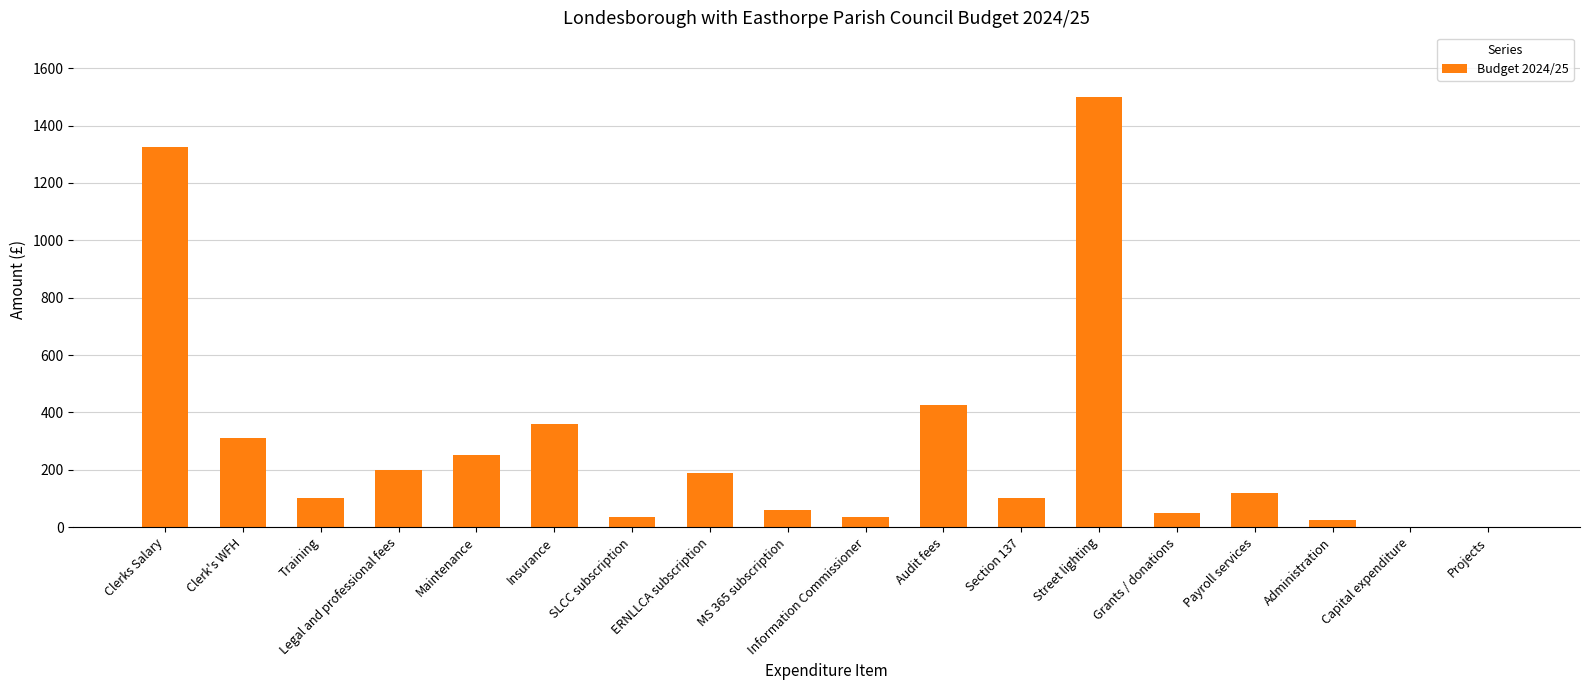

At which category does the chart reach its peak across all series?

Street lighting